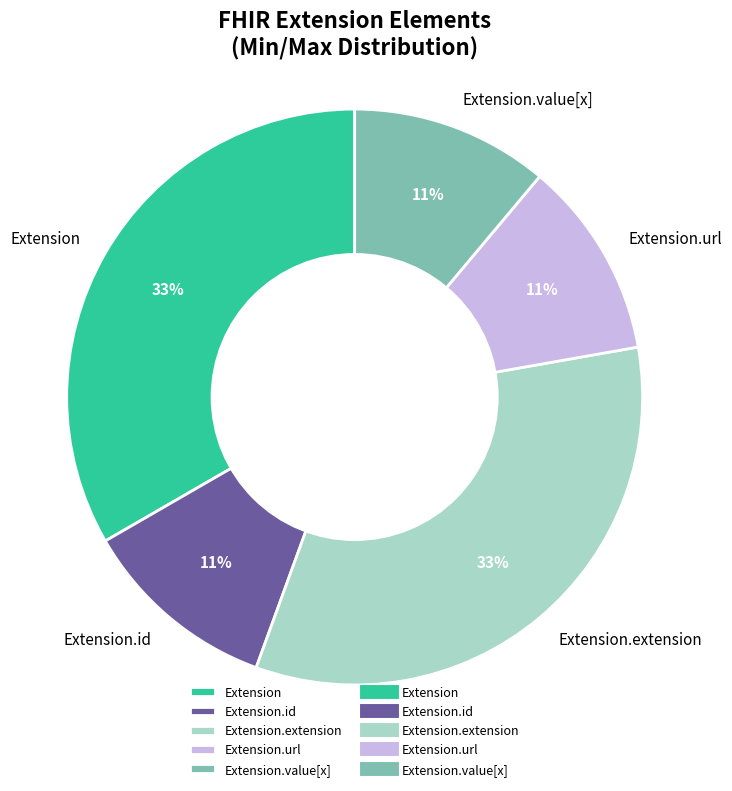

Does any single category account for the majority?

No